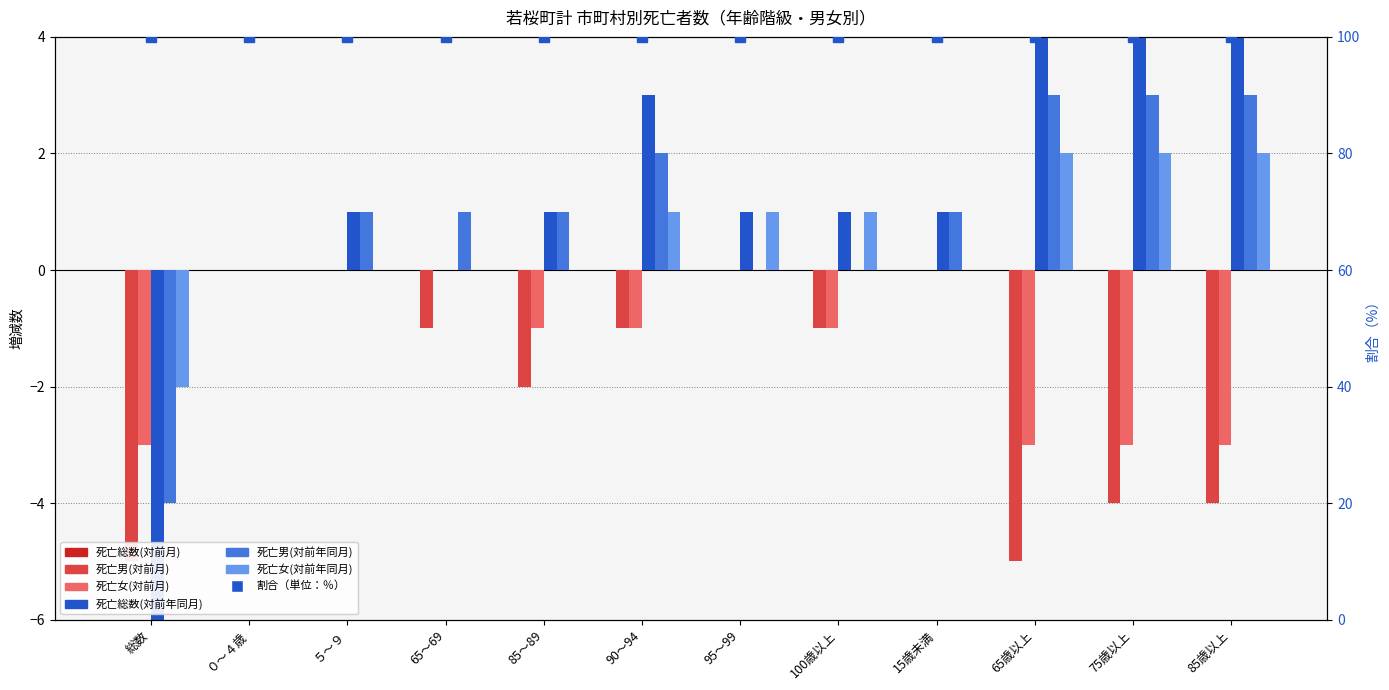

At which category is the sum across all series the highest?

90～94